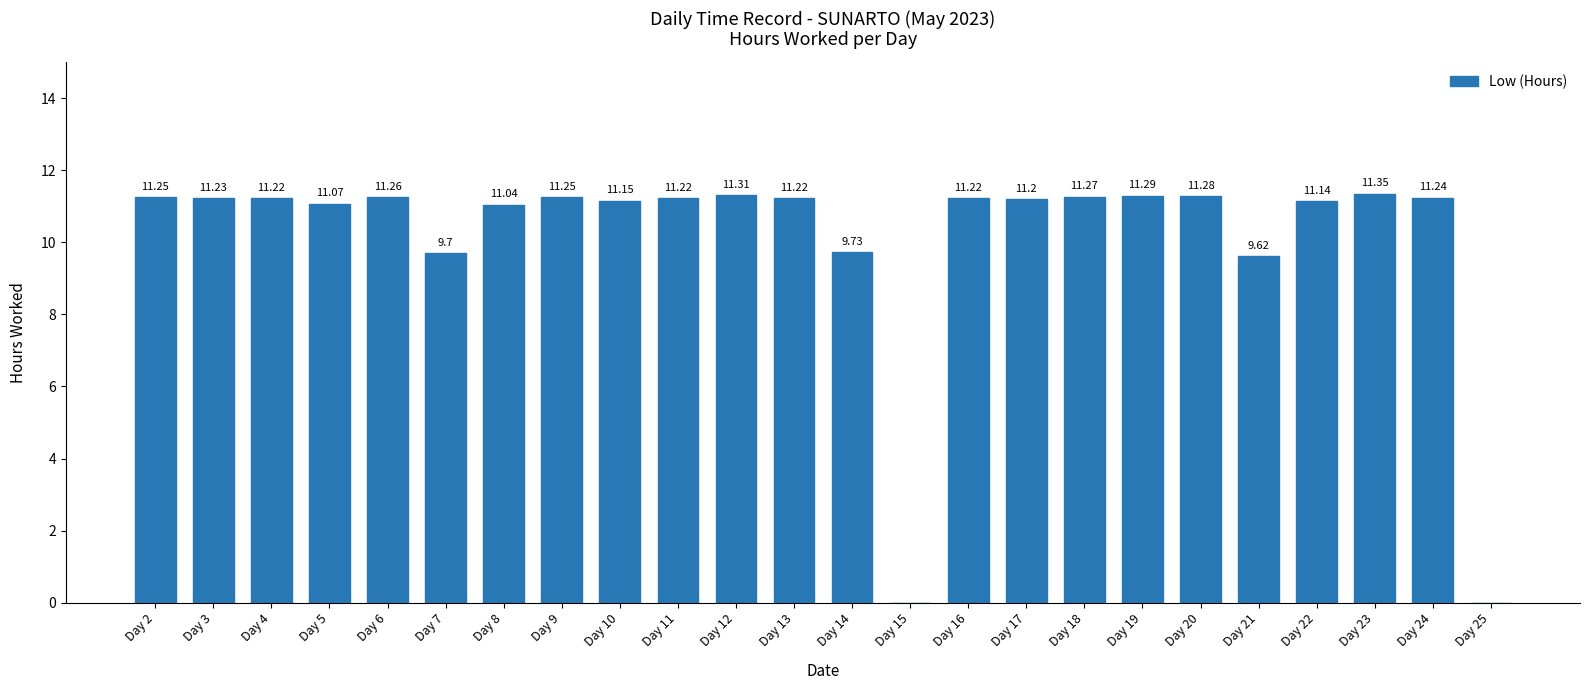

The chart shows a value of 0.0 at Day 25. True or false?

True